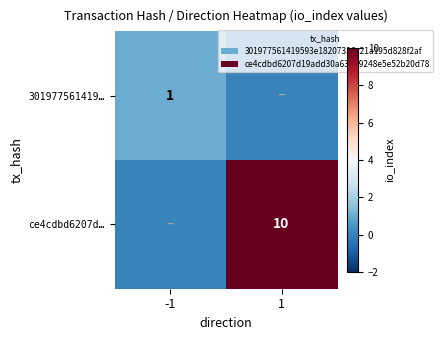

Is the value of ce4cdbd6207d… at 1 greater than the value of 301977561419… at -1?

Yes